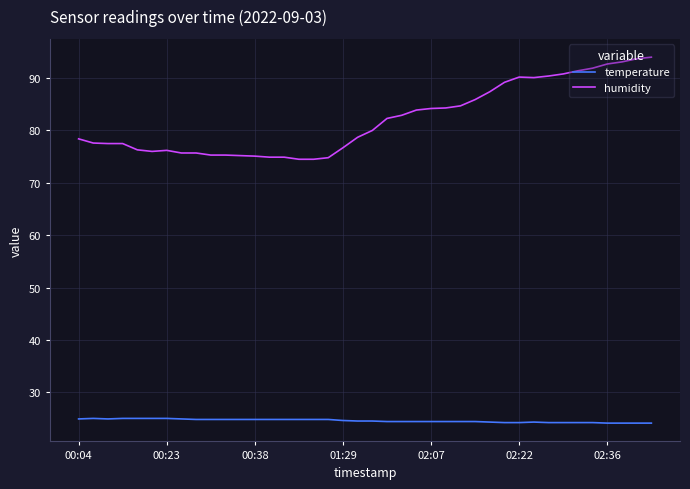

Rank the series by their average value, from lowest to highest.

temperature, humidity